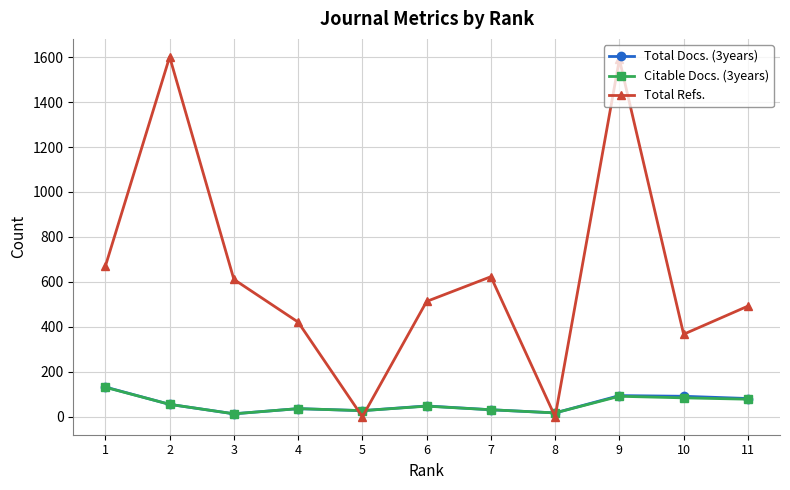

At which category does Total Refs. reach its first local peak?

2